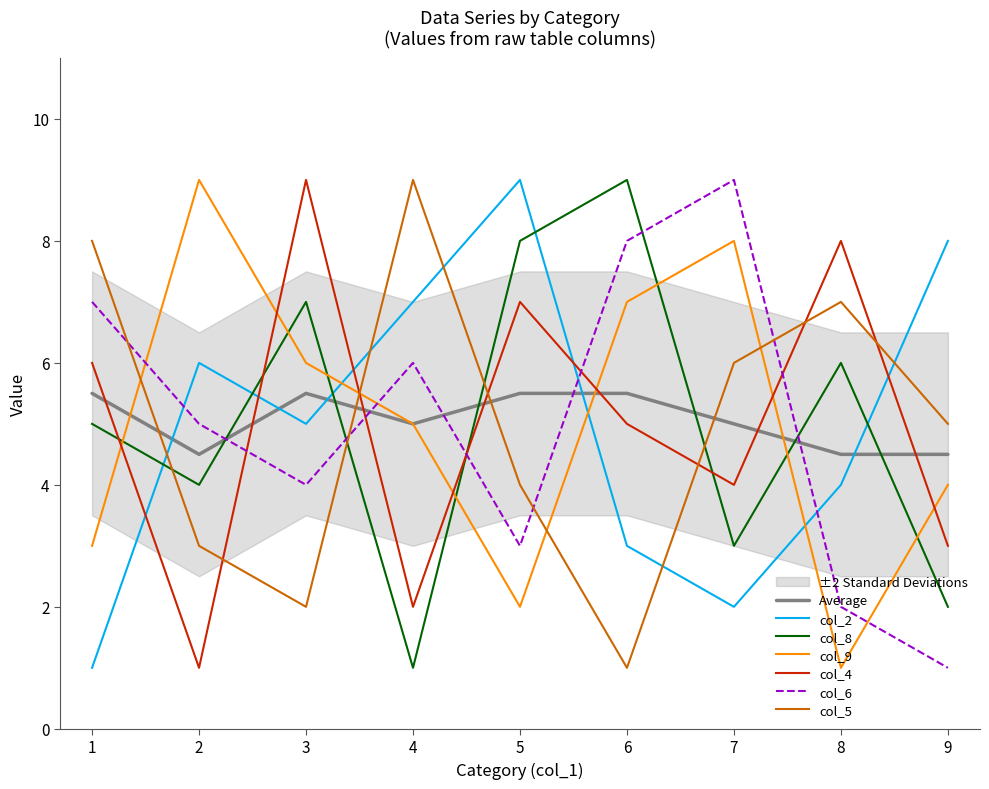

True or false: col_5 has a value of 1 at 6.

True